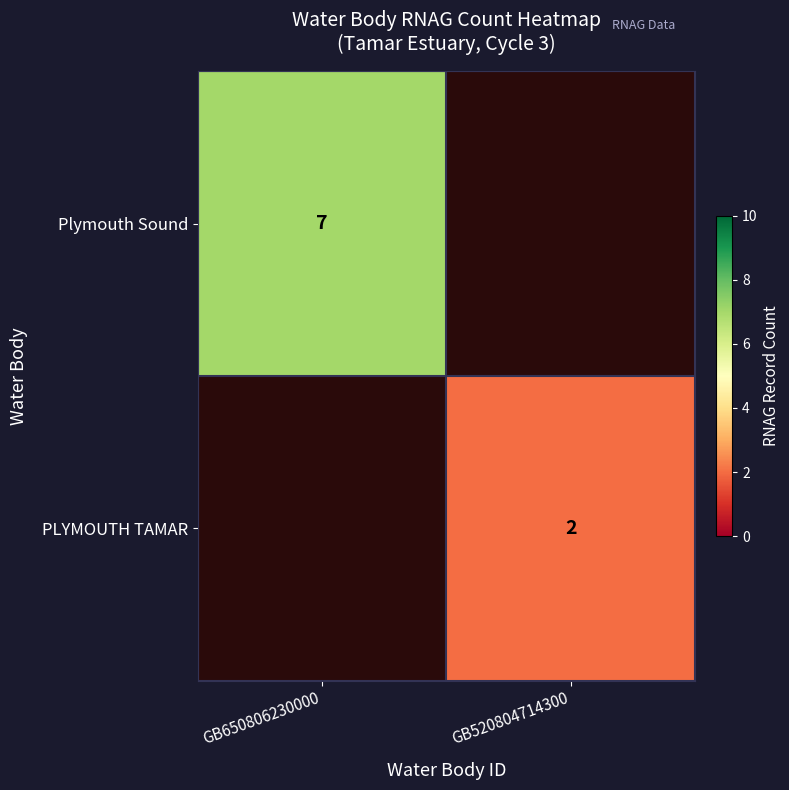

How many data points does each series have?

2